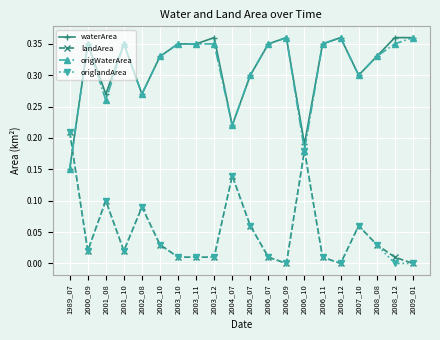

The value of waterArea at 2002_08 is 0.3. True or false?

True